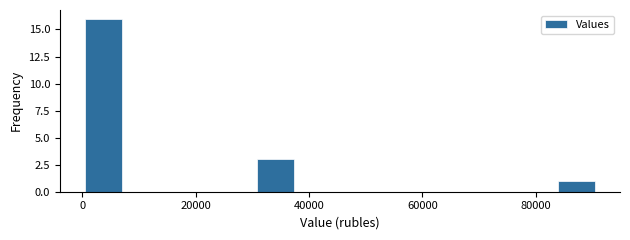

Read against the x-axis, roughly where is the centre of the tallest bar?

4000